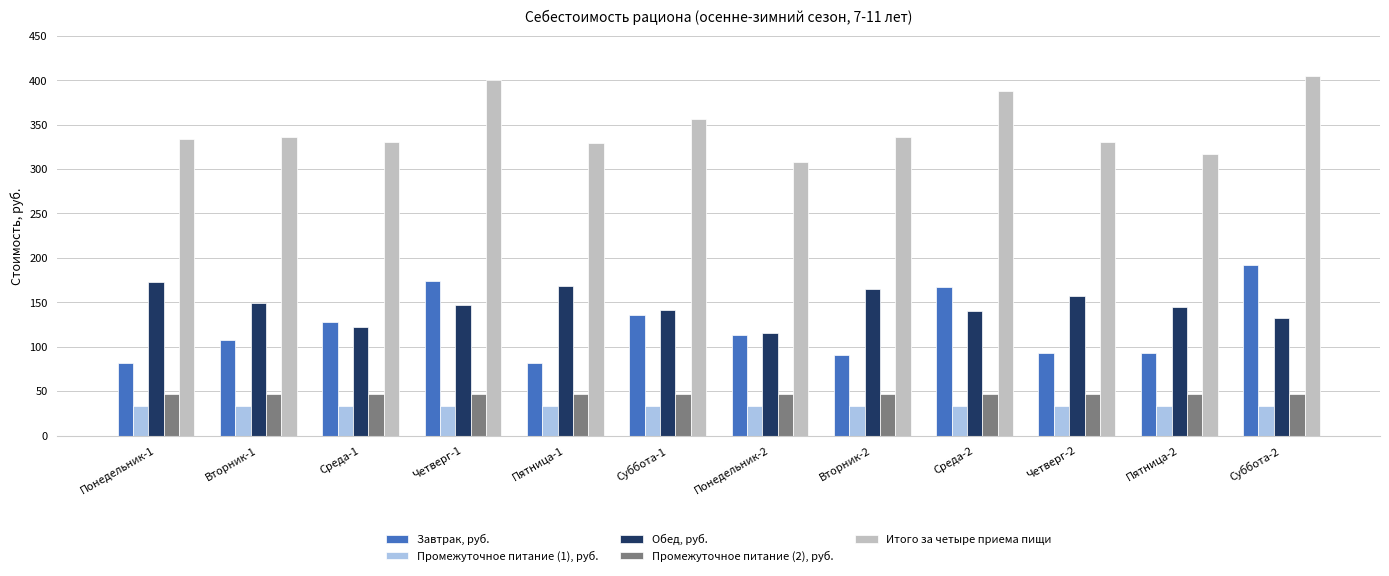

Is the value of Итого за четыре приема пищи at Пятница-2 greater than the value of Промежуточное питание (2), руб. at Четверг-2?

Yes